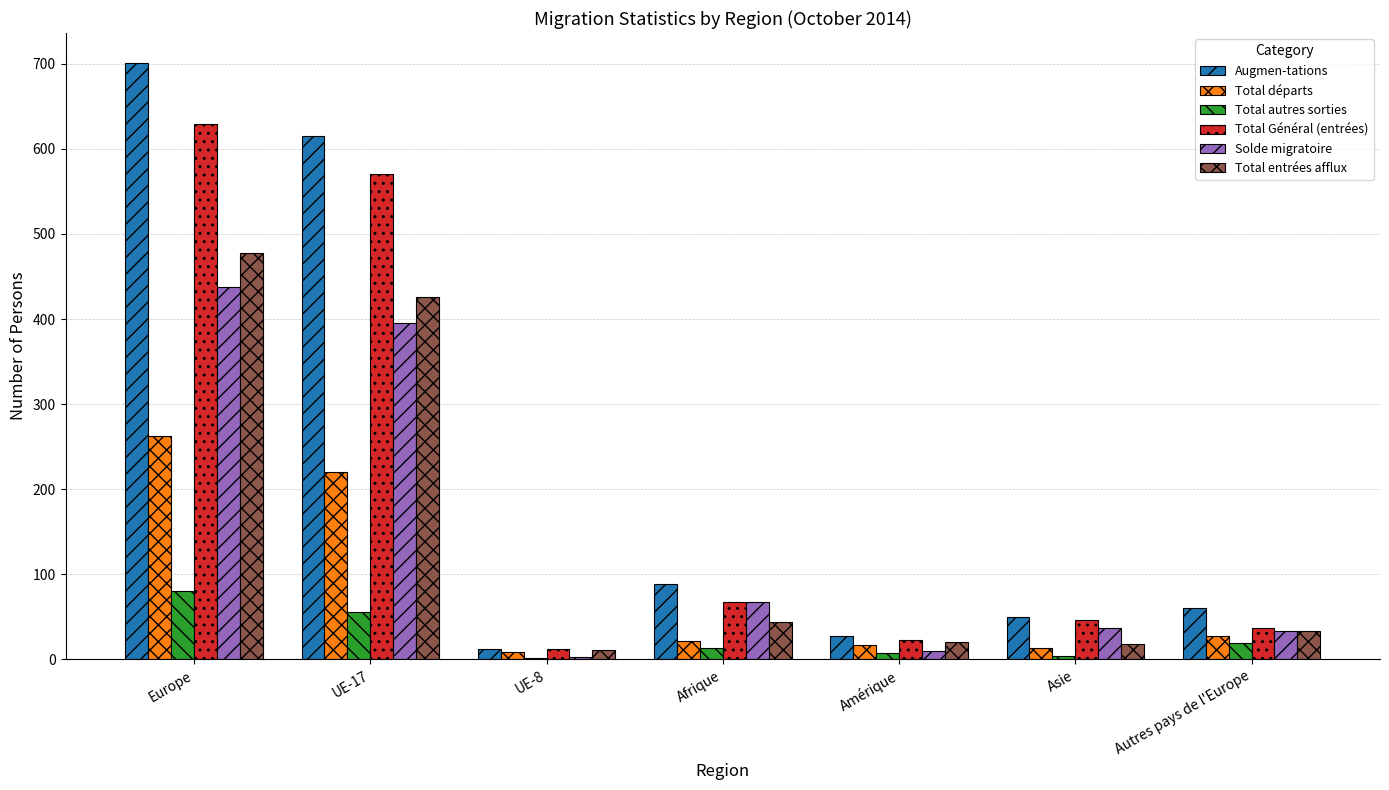

The Total Général (entrées) series shows 46 at Asie. True or false?

True